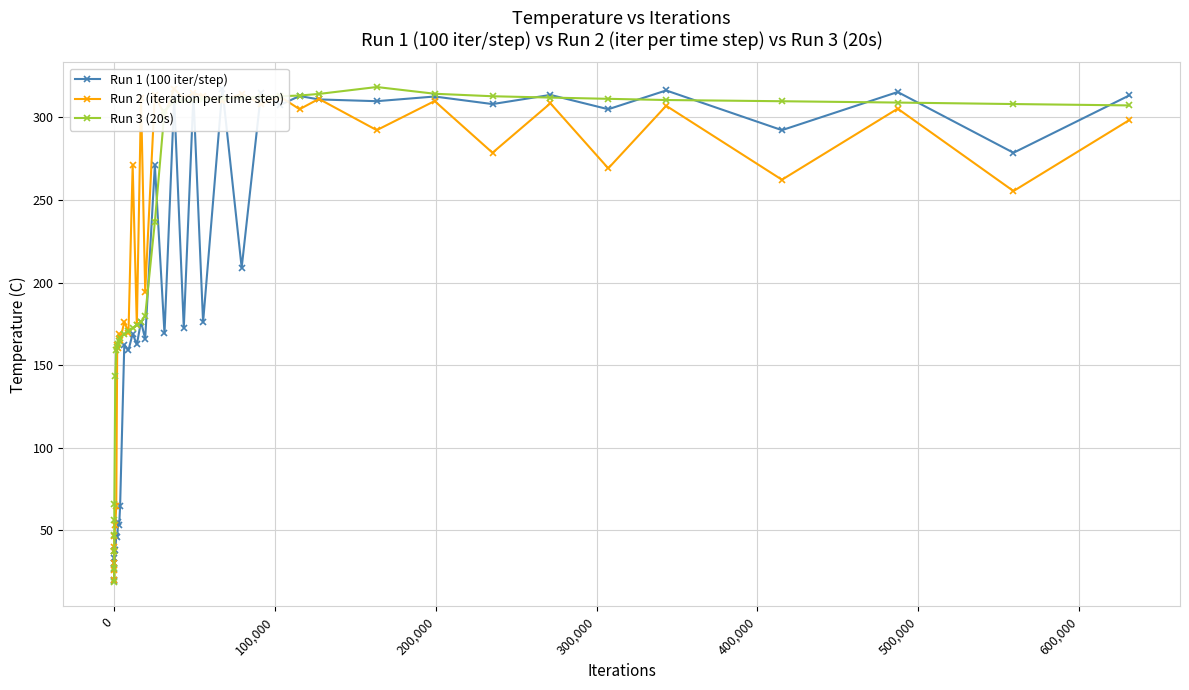

How many data points in Run 3 (20s) are above 307?

20